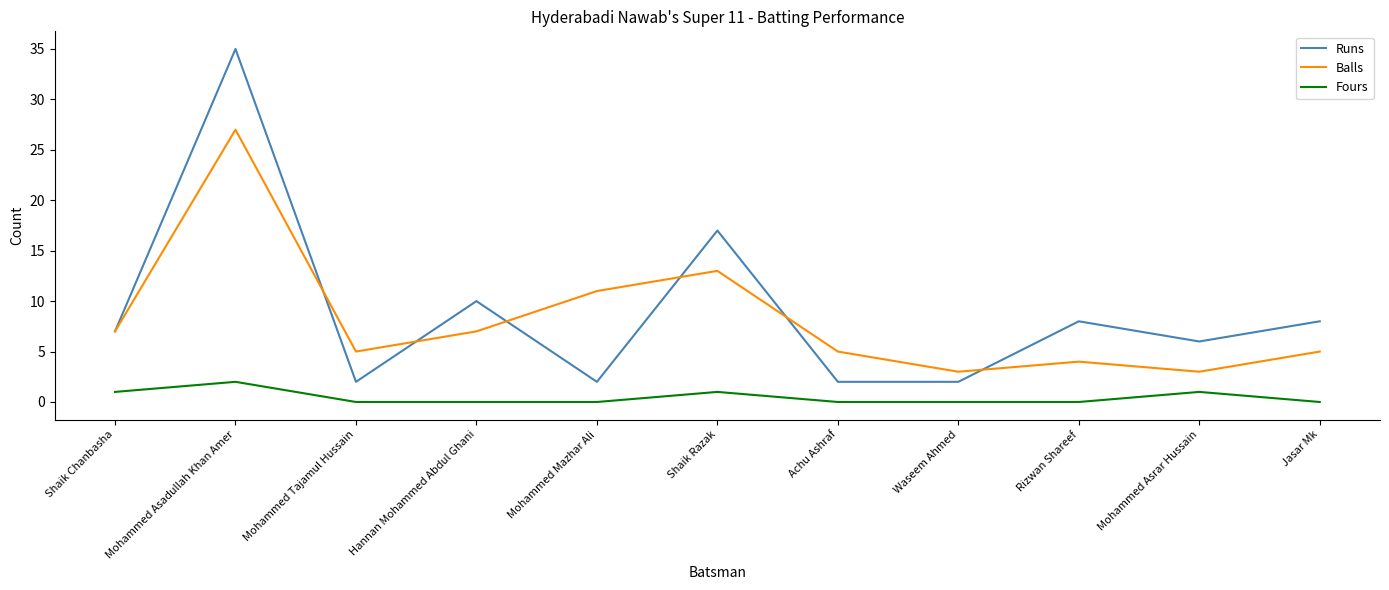

Between Mohammed Mazhar Ali and Mohammed Asrar Hussain, which series saw the biggest shift?

Balls